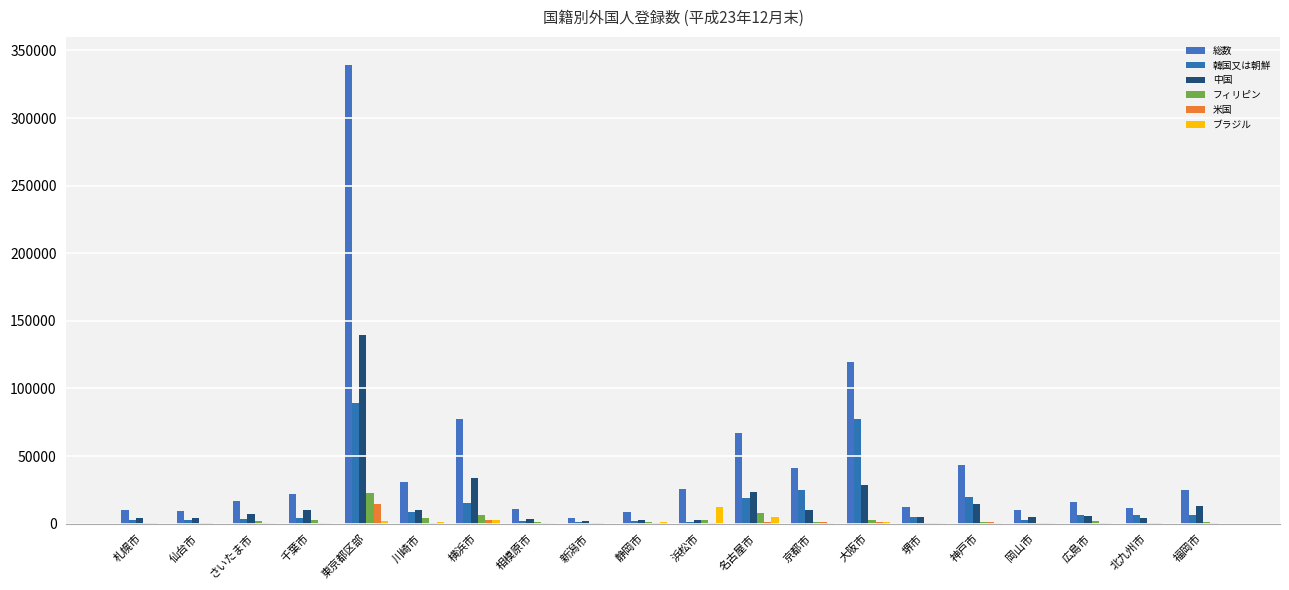

What is the sum of the ブラジル values at 岡山市 and 横浜市?

3226